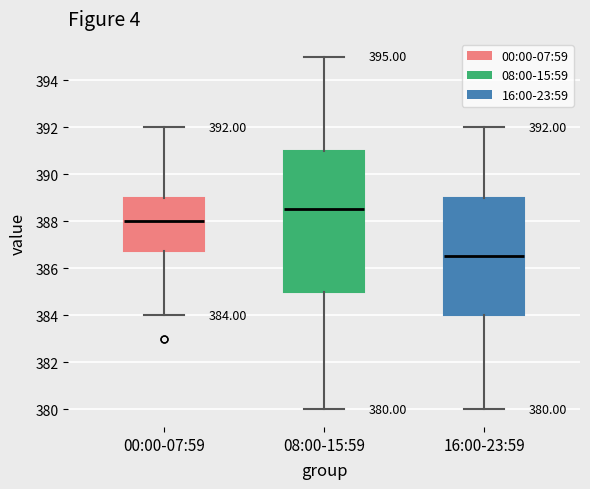

Which box is the tallest, from its lower edge to its upper edge?

08:00-15:59